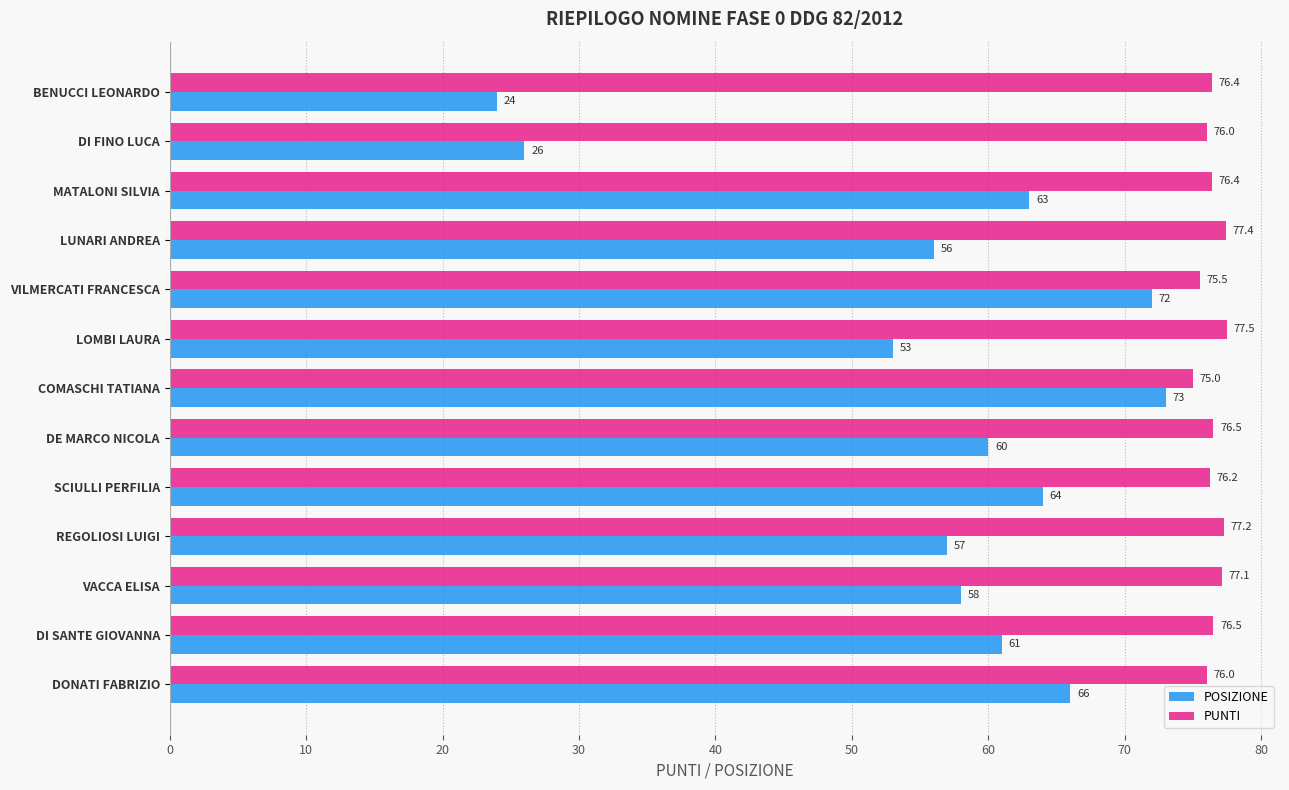

The PUNTI series shows 75.0 at COMASCHI TATIANA. True or false?

True